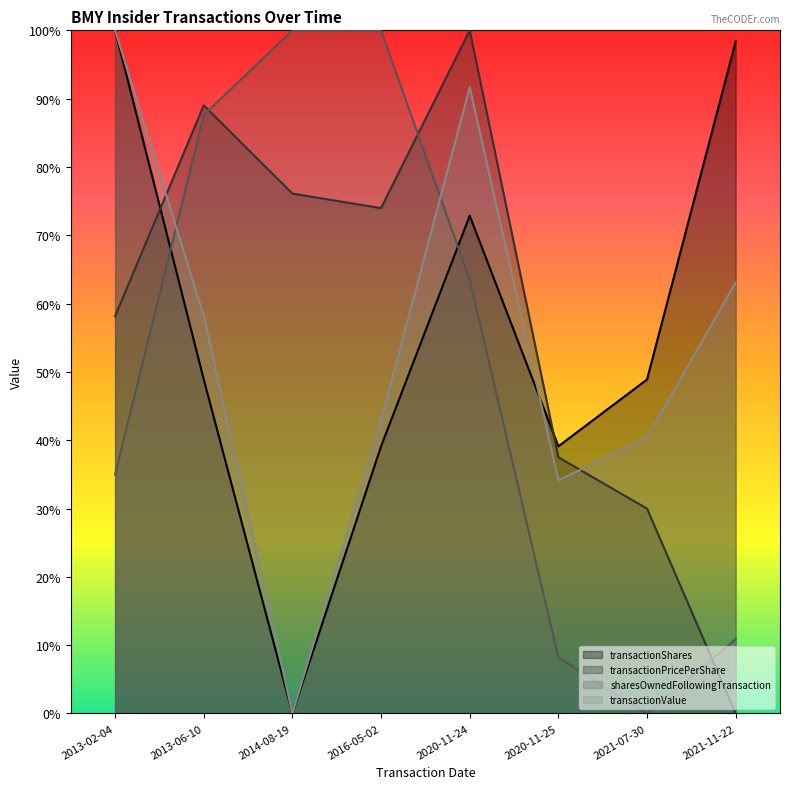

List the labels in order of transactionShares value, smallest first.

2014-08-19, 2016-05-02, 2020-11-25, 2013-06-10, 2021-07-30, 2020-11-24, 2021-11-22, 2013-02-04